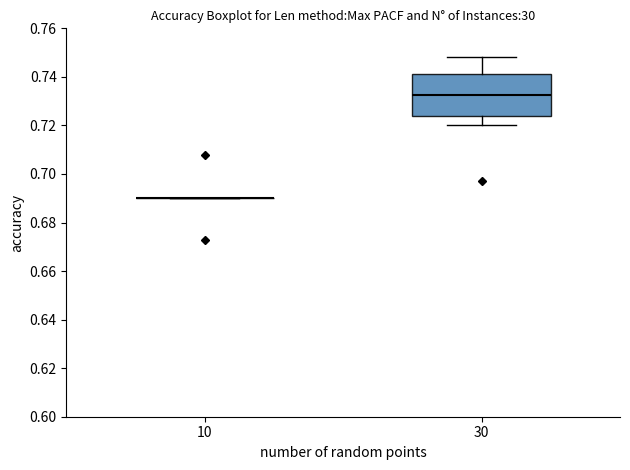

Reading left to right, read every box against the y-axis: the position of its median line, the range the box covers, and the ends of its whiskers. The values are not printed on the chart, so give them approximately, as read against the axis.

10: box collapsed to a line at 0.690, whiskers 0.690 to 0.690
30: median 0.732, box 0.724 to 0.742, whiskers 0.720 to 0.748